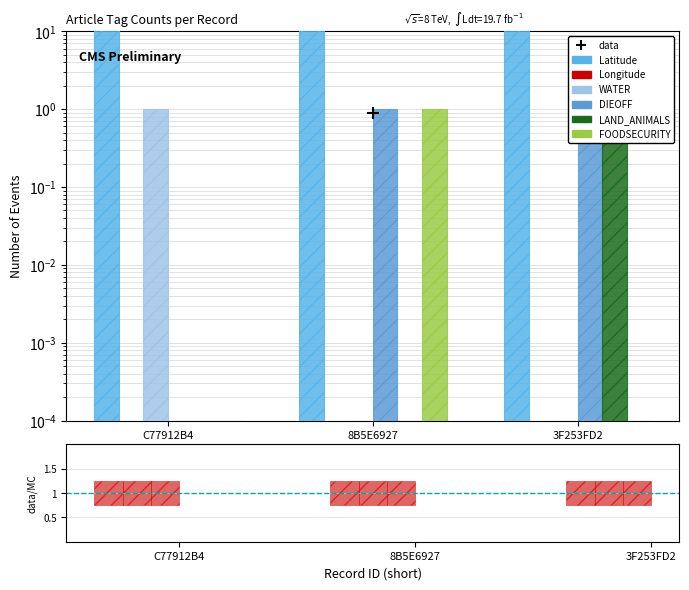

At how many categories does at least one series exceed 0?

3